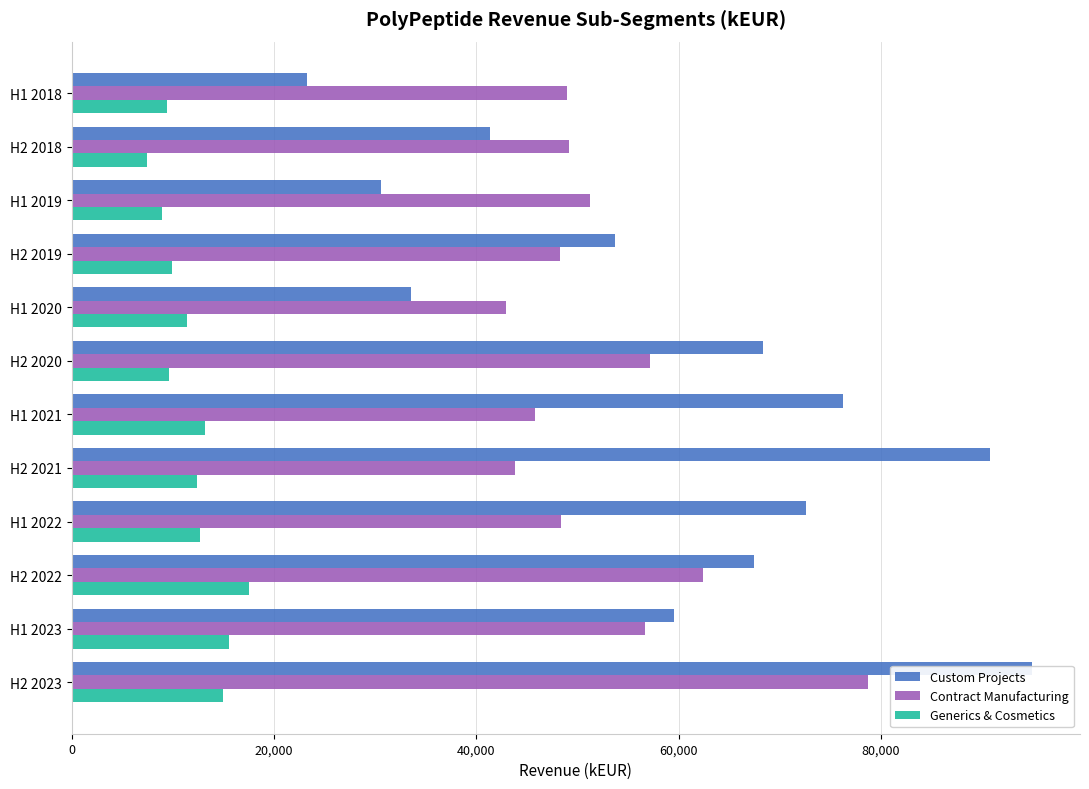

What are all the series names shown in the legend?

Custom Projects, Contract Manufacturing, Generics & Cosmetics